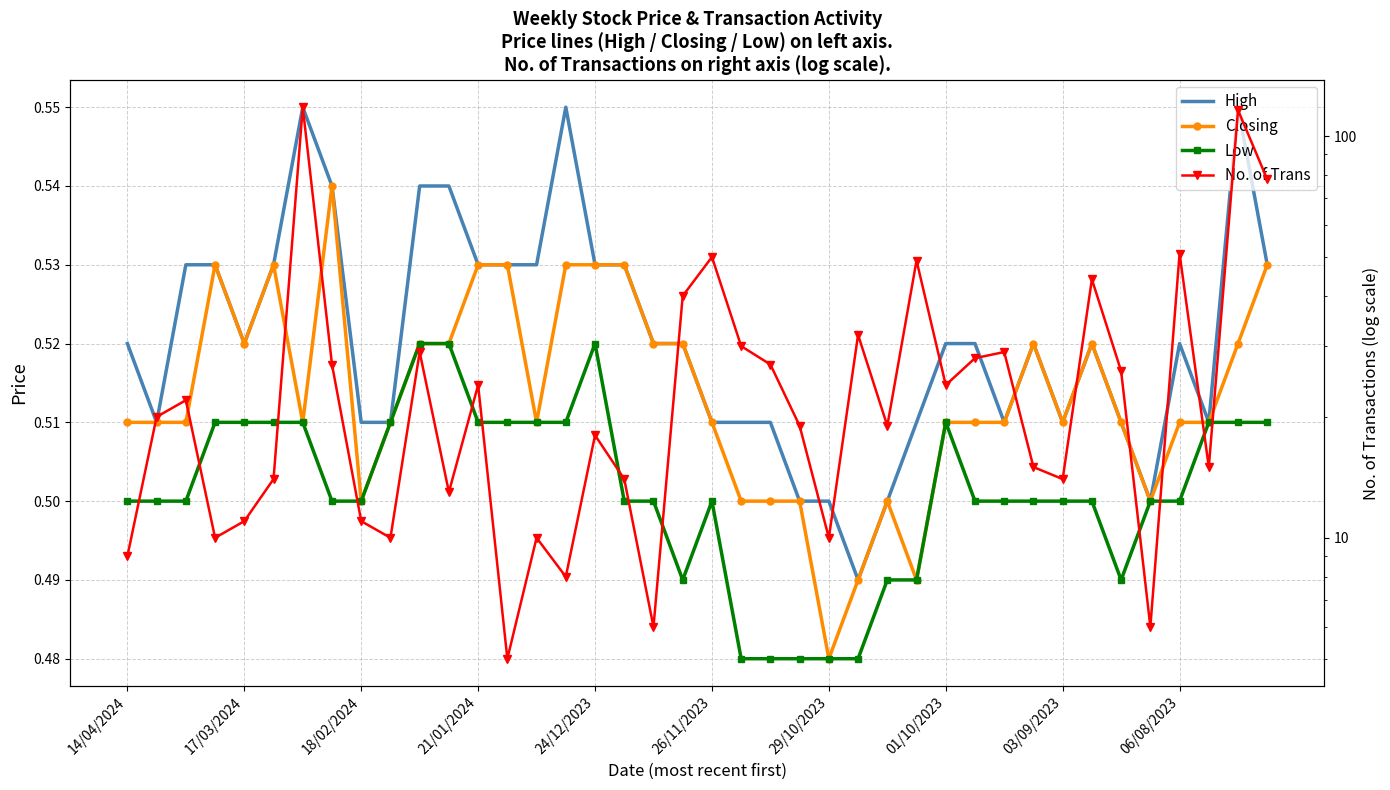

What is the sum of the Closing values at 14/04/2024 and 13?

1.0